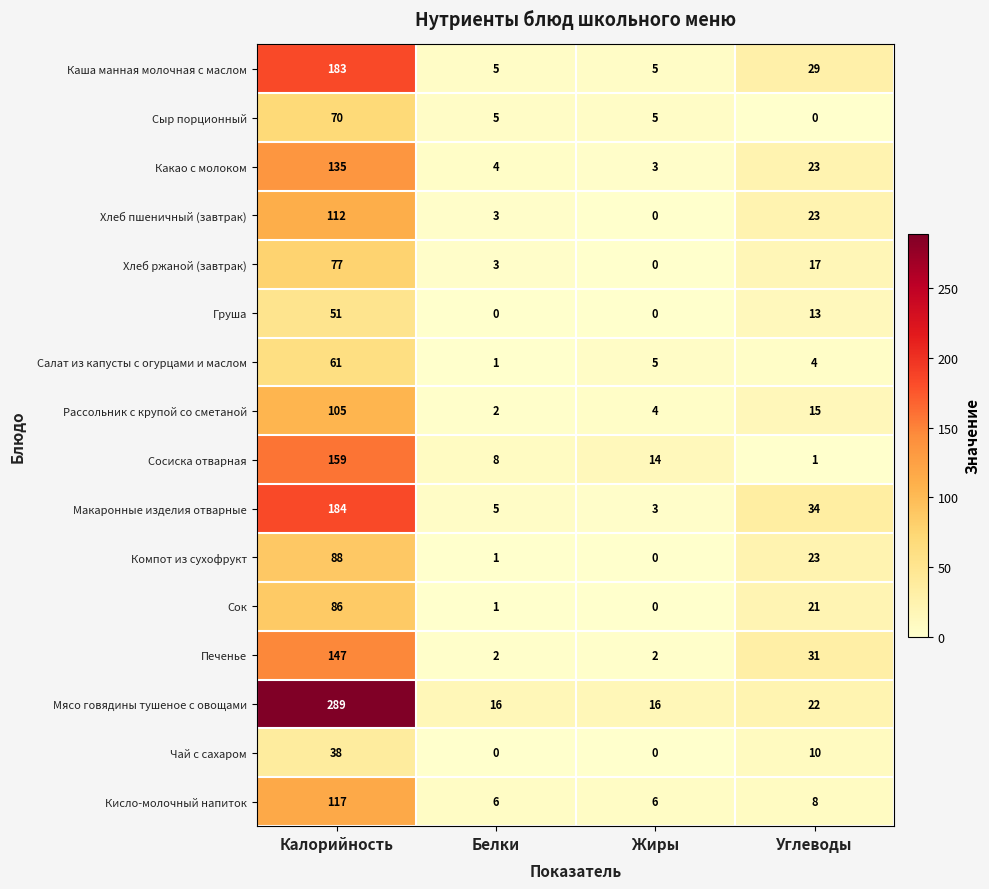

The value of Каша манная молочная с маслом at Углеводы is 42. True or false?

False